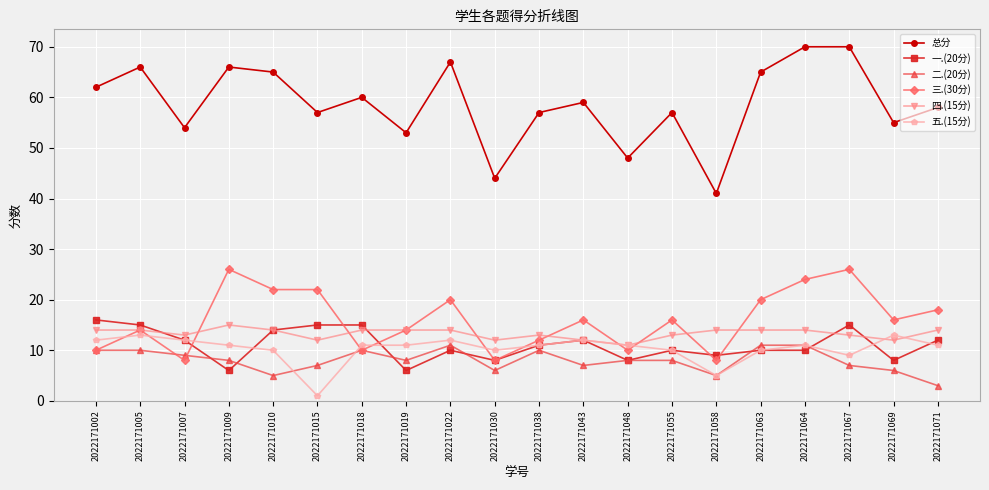

What is the difference between the maximum and minimum values in the 二.(20分) series?

8